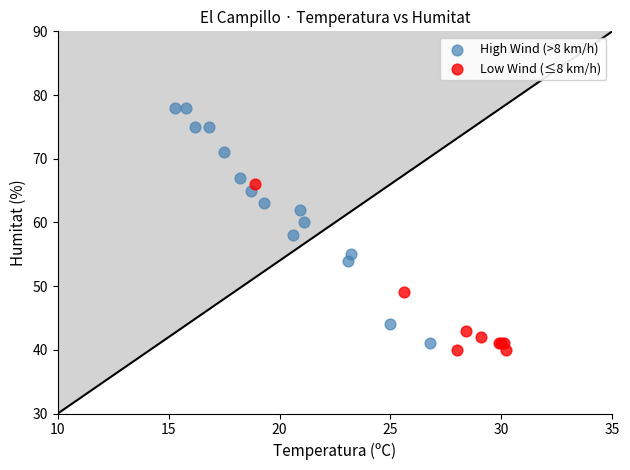

Which series contains the highest Y value?

High Wind (>8 km/h)